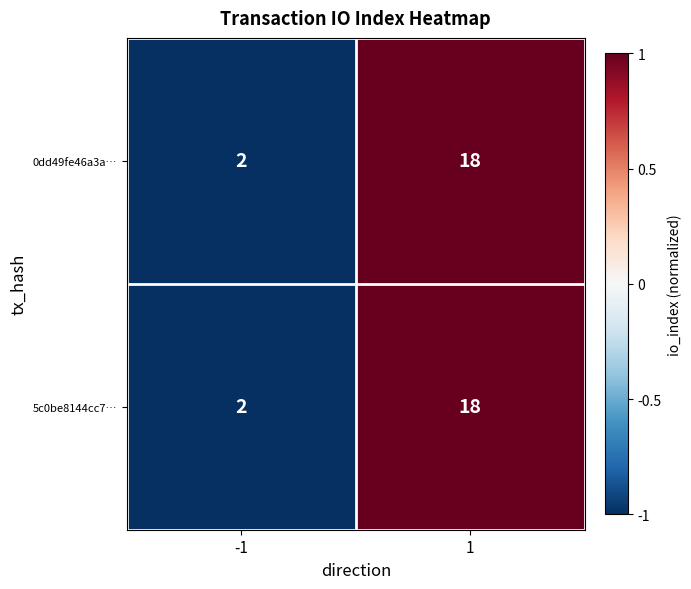

What is the greatest value displayed?

18